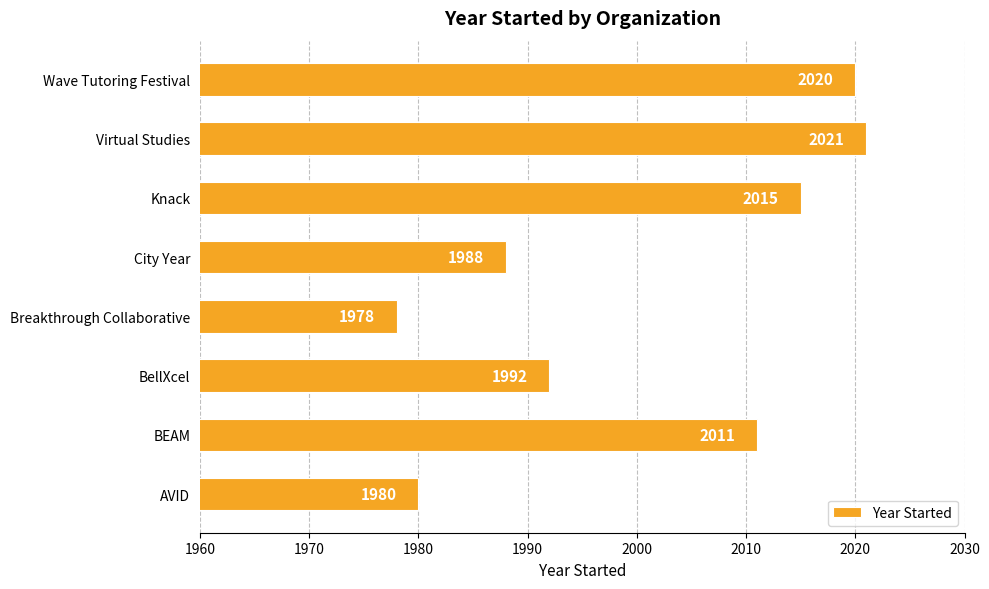

What is the sum of all values?

16005